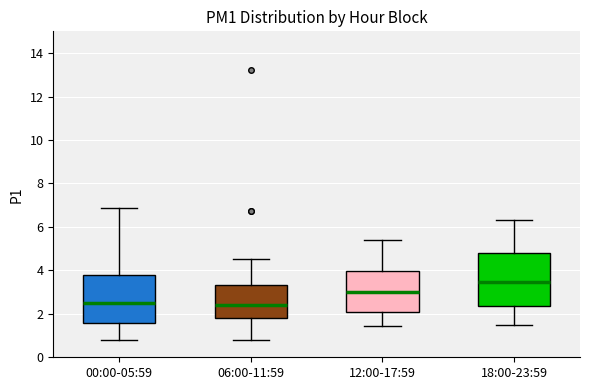

Reading left to right, read every box against the y-axis: the position of its median line, the range the box covers, and the ends of its whiskers. The values are not printed on the chart, so give them approximately, as read against the axis.

00:00-05:59: median 2.6, box 1.6 to 3.8, whiskers 0.8 to 6.8
06:00-11:59: median 2.4, box 1.8 to 3.4, whiskers 0.8 to 4.6
12:00-17:59: median 3.0, box 2.0 to 4.0, whiskers 1.4 to 5.4
18:00-23:59: median 3.4, box 2.4 to 4.8, whiskers 1.6 to 6.4